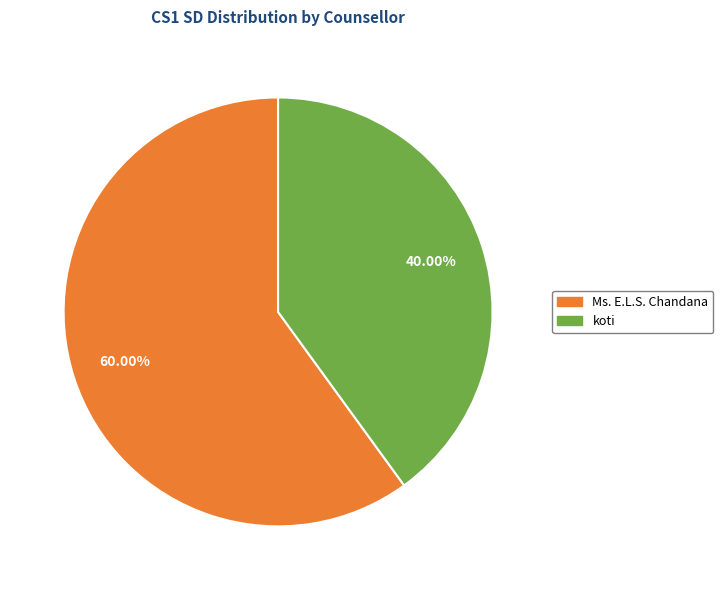

Is there any slice that represents more than half of the pie?

Yes